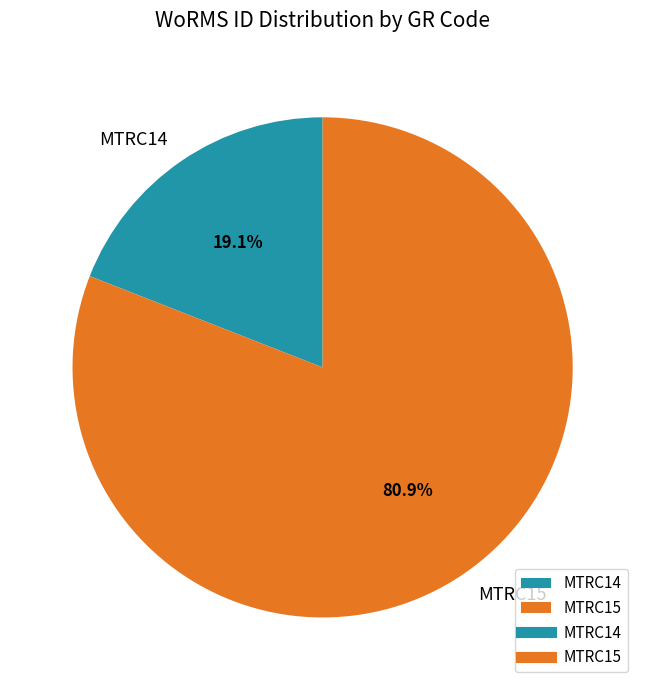

Approximately how many times larger is the value at MTRC14 compared to MTRC15?

0.2